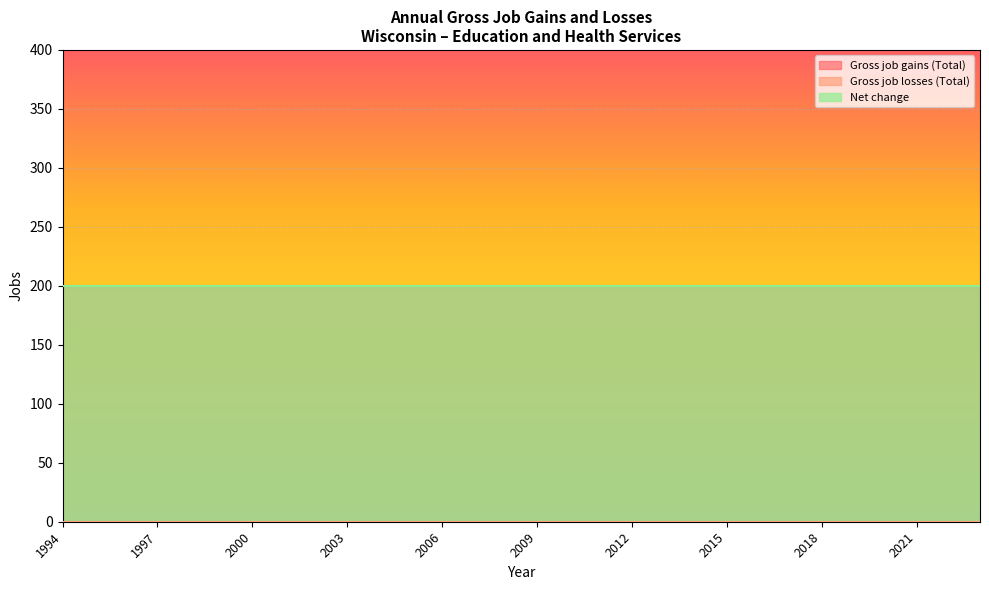

True or false: Gross job gains (Total) and Net change cross at least once.

False